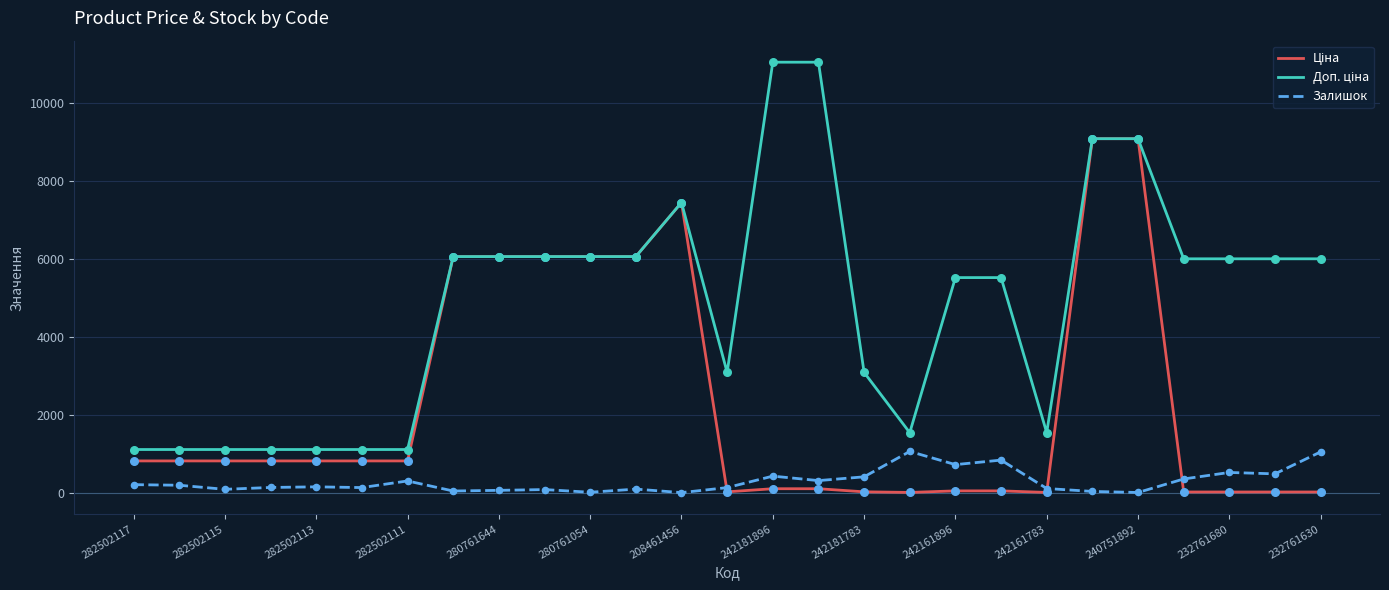

At how many categories does at least one series exceed 4280?

16